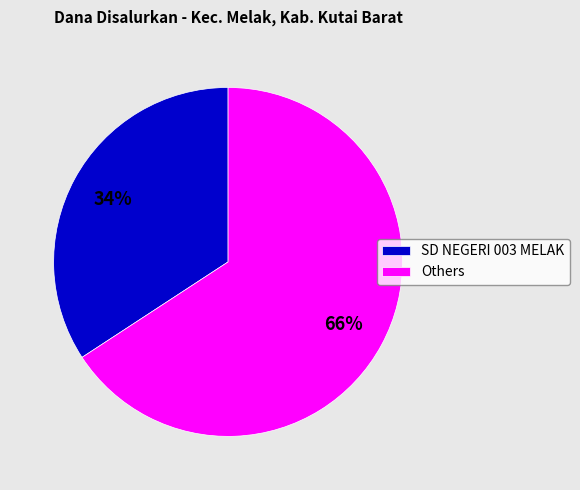

Which slice represents more than half of the pie?

Others